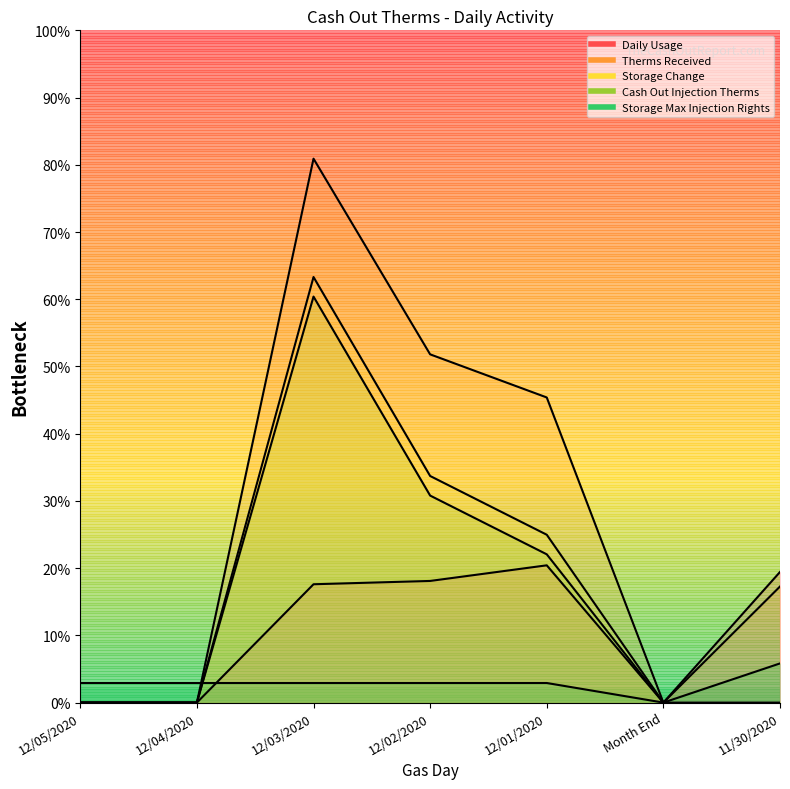

Count the number of data series in this chart.

5